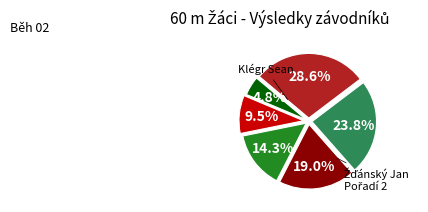

Count the number of slices in the pie.

6